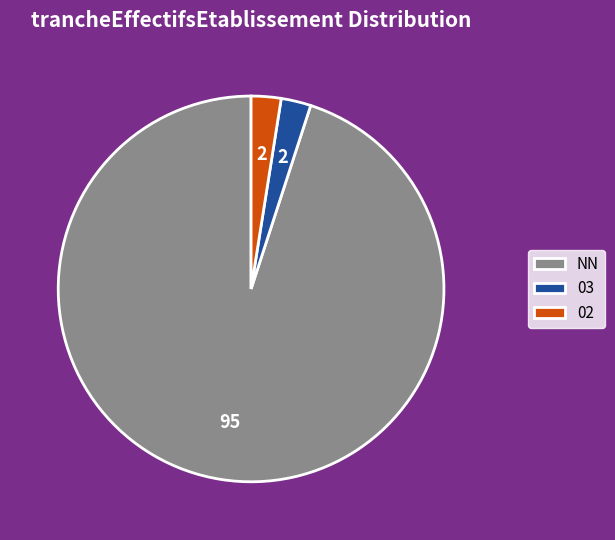

The NN slice represents 49% of the pie. True or false?

False